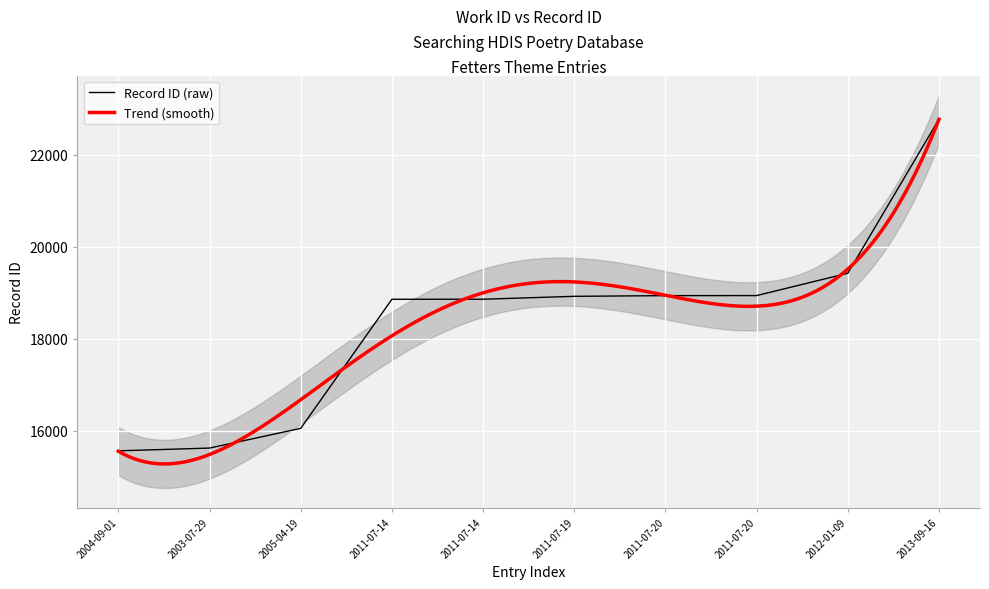

How many values are below 18925?

5